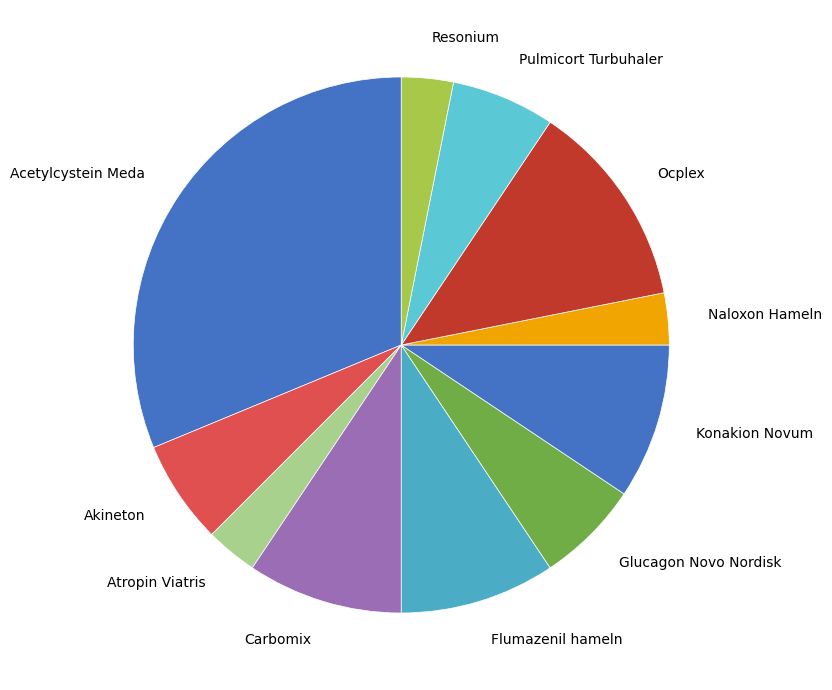

Is the sum of Konakion Novum and Atropin Viatris greater than half?

No